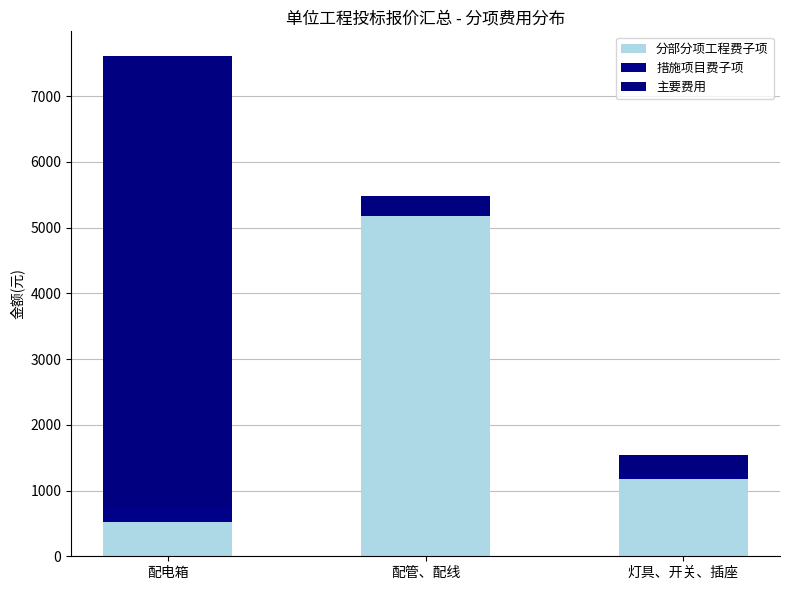

Are the bars horizontal?

No